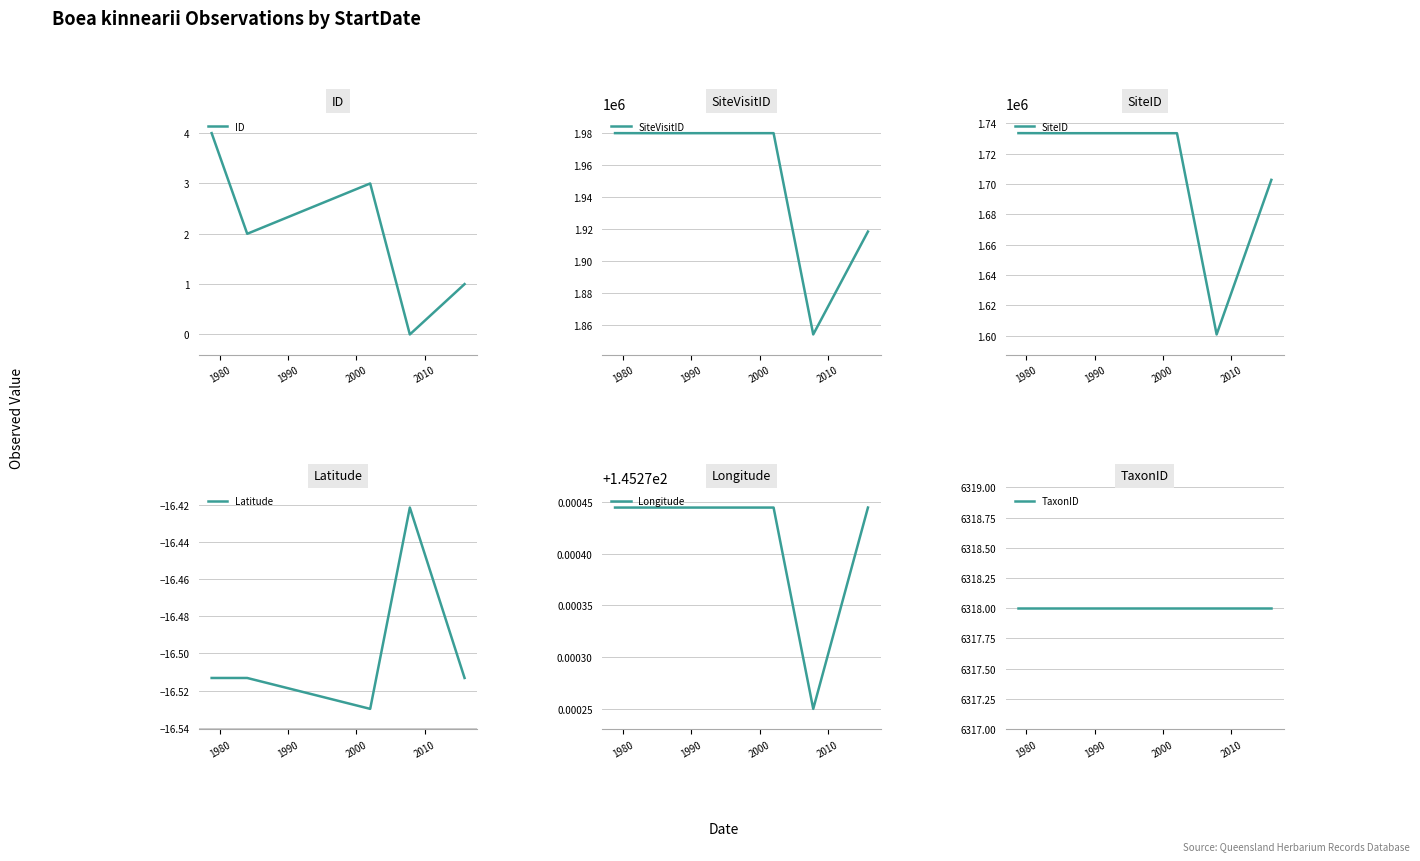

True or false: Latitude and SiteVisitID intersect in this chart.

False